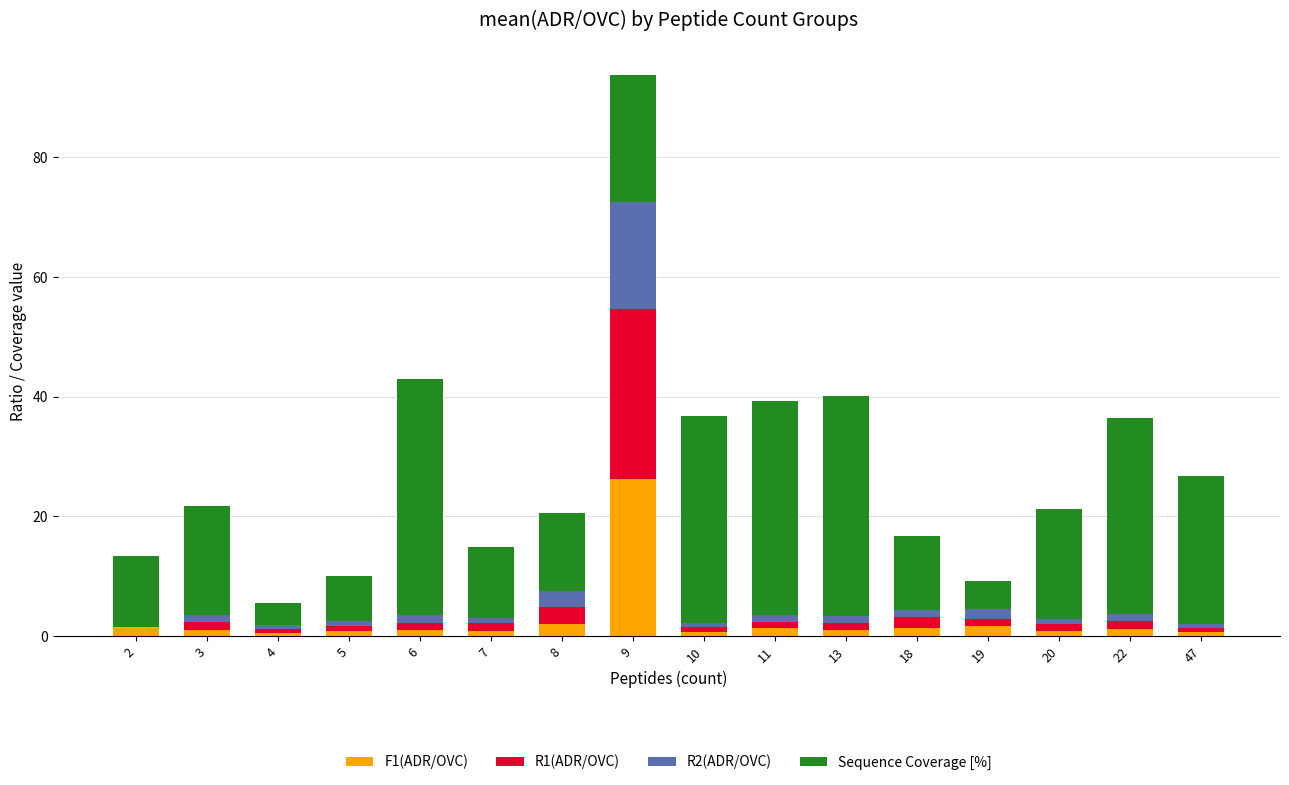

The value of F1(ADR/OVC) at 47 is 0.7. True or false?

True